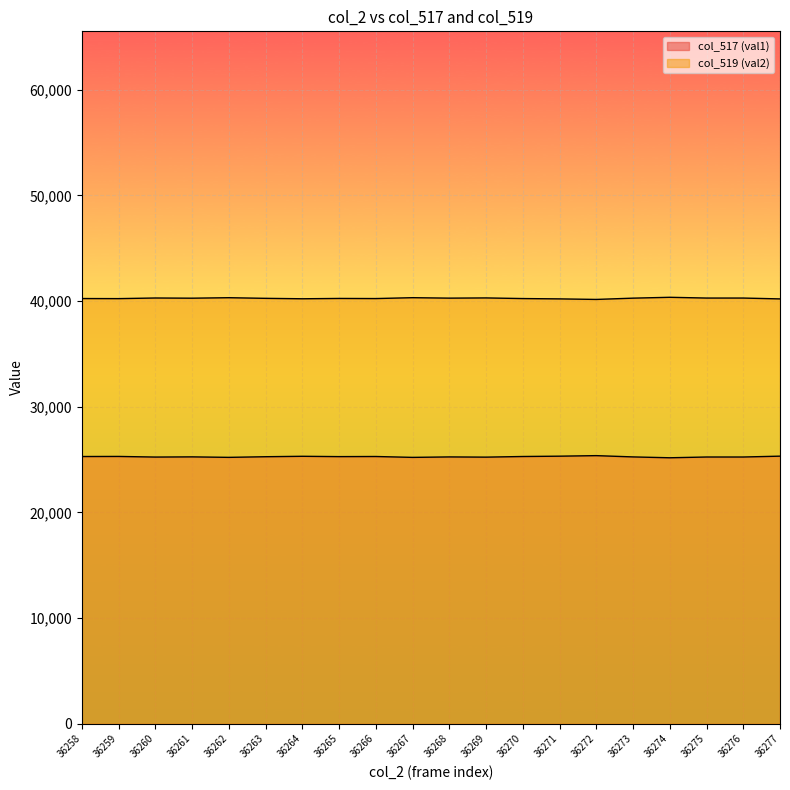

Reading left to right, what are all the values shown in this chart?

col_517 (val1): 25291	25299	25240	25258	25212	25272	25313	25282	25293	25210	25253	25233	25293	25324	25375	25254	25173	25245	25245	25326
col_519 (val2): 40244	40236	40295	40277	40323	40263	40222	40253	40242	40325	40282	40302	40242	40211	40160	40281	40362	40290	40290	40209